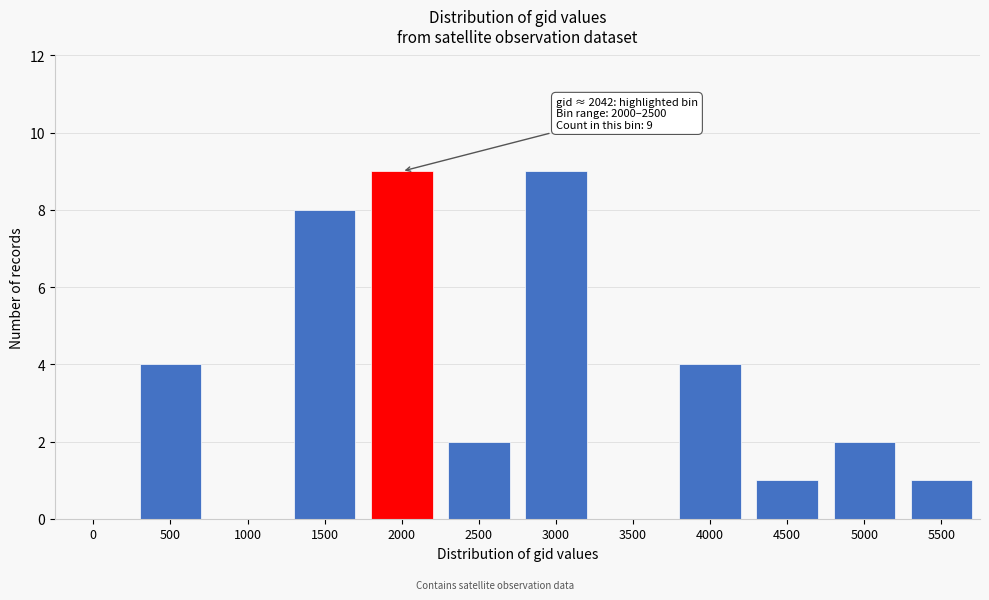

Reading right to left, what are all the values shown in this chart?

5500=1	5000=2	4500=1	4000=4	3500=0	3000=9	2500=2	2000=9	1500=8	1000=0	500=4	0=0